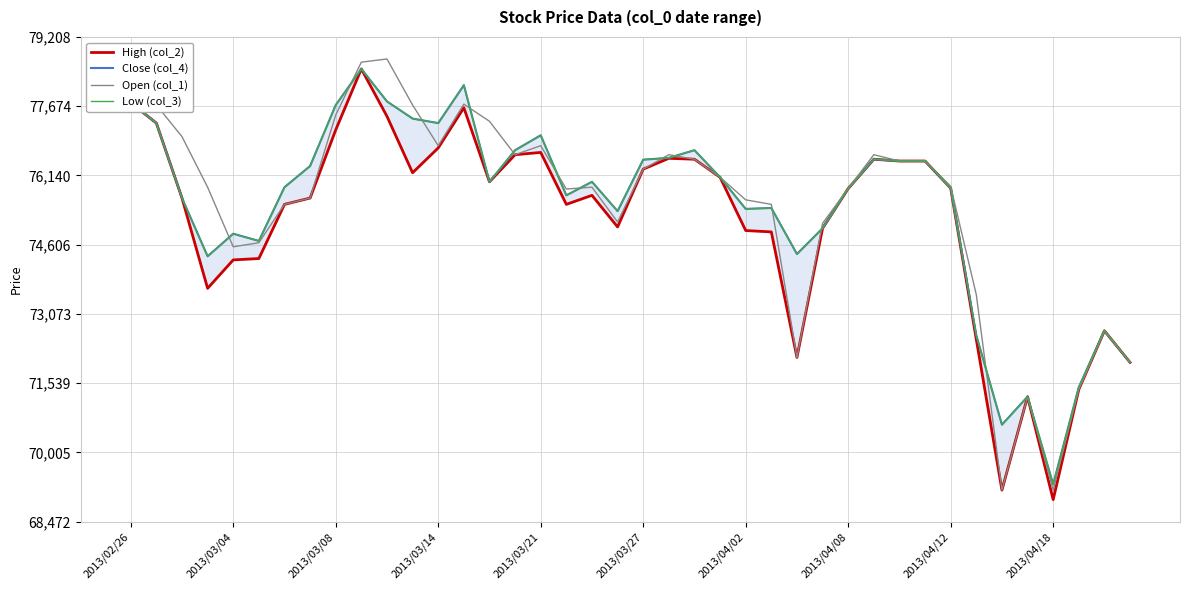

What is the maximum value for Open (col_1)?

78720